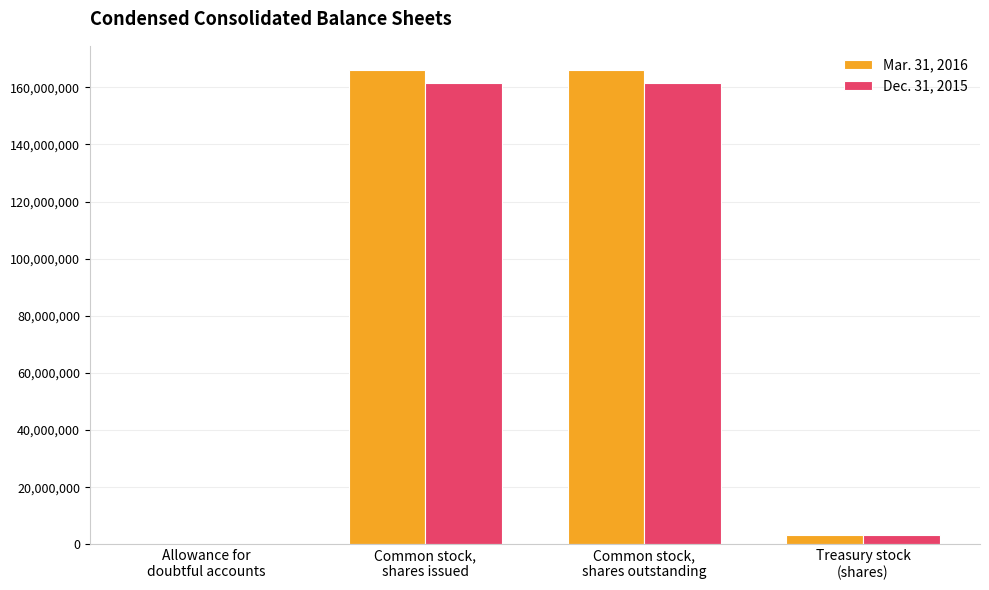

Reading left to right, transcribe all the data shown in this chart.

Mar. 31, 2016: 1816	166223000	166223000	3333000
Dec. 31, 2015: 2021	161643000	161643000	3333000